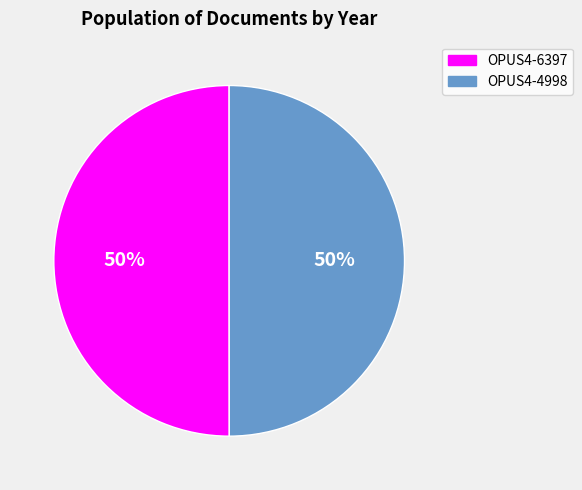

Is the sum of OPUS4-6397 and OPUS4-4998 greater than half?

Yes